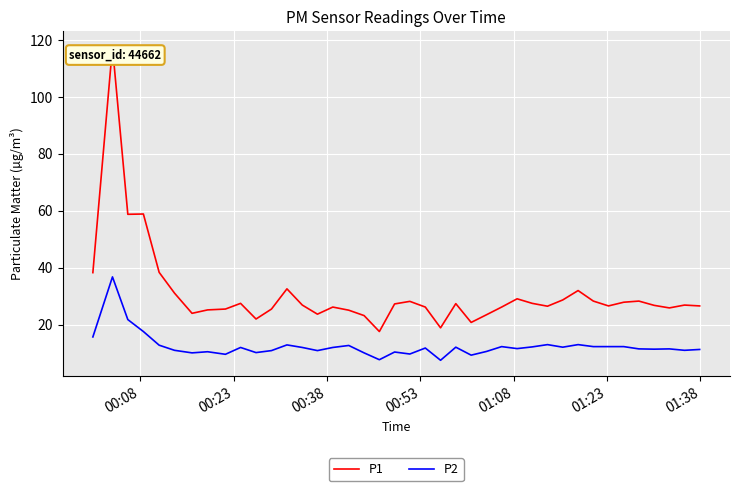

What is the difference between the maximum and minimum values in the P1 series?

100.0